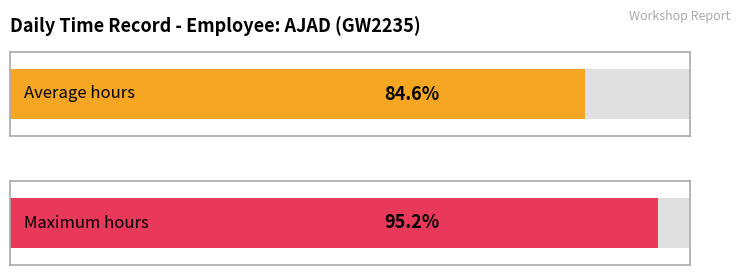

Are the bars grouped side by side (vs. stacked)?

No